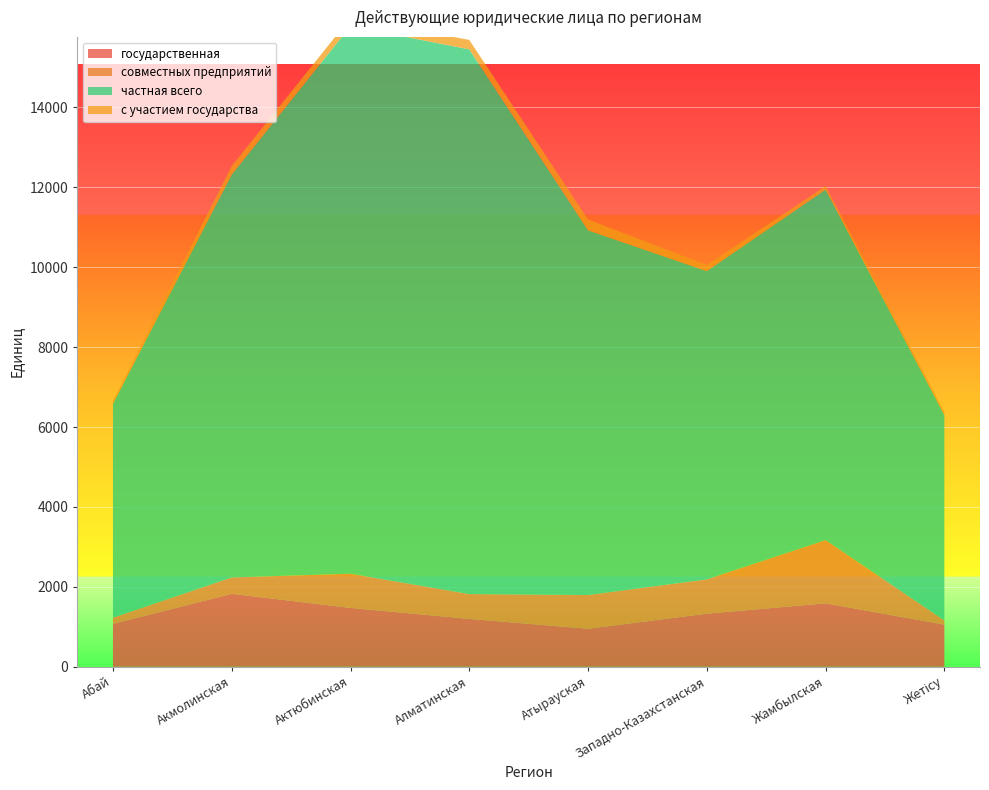

Reading left to right, what are all the values shown in this chart?

государственная: 1074	1825	1472	1197	951	1328	1587	1054
совместных предприятий: 153	410	855	622	844	858	1581	105
частная всего: 5351	10084	13709	13634	9128	7716	8774	5139
с участием государства: 72	213	210	236	271	152	88	77